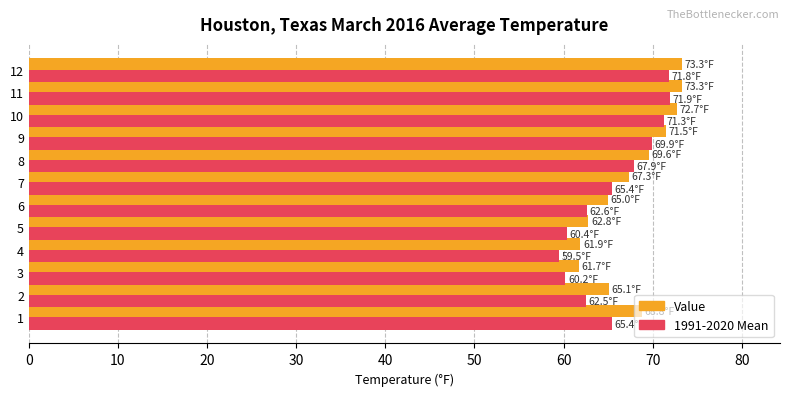

What is the difference between the maximum and second lowest values in the 1991-2020 Mean series?

11.7